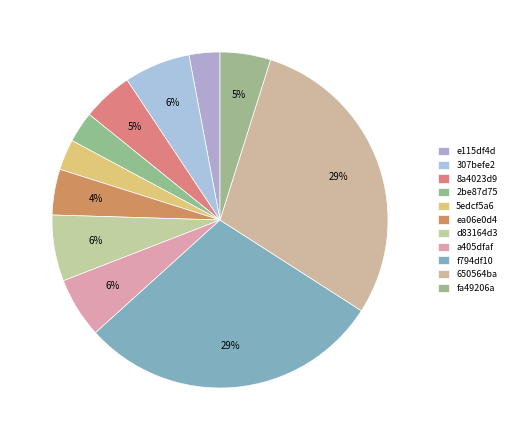

What is the total percentage of e115df4d and a405dfaf?

8.8%